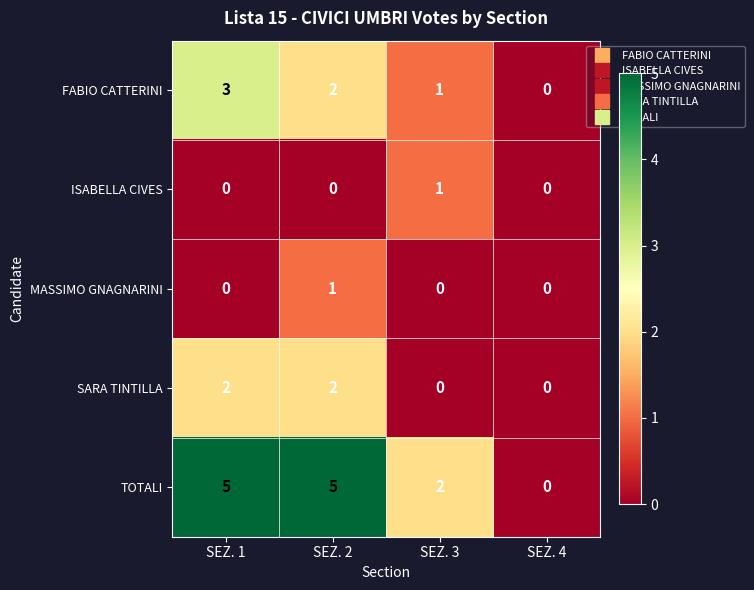

What is the sum of all TOTALI values?

12